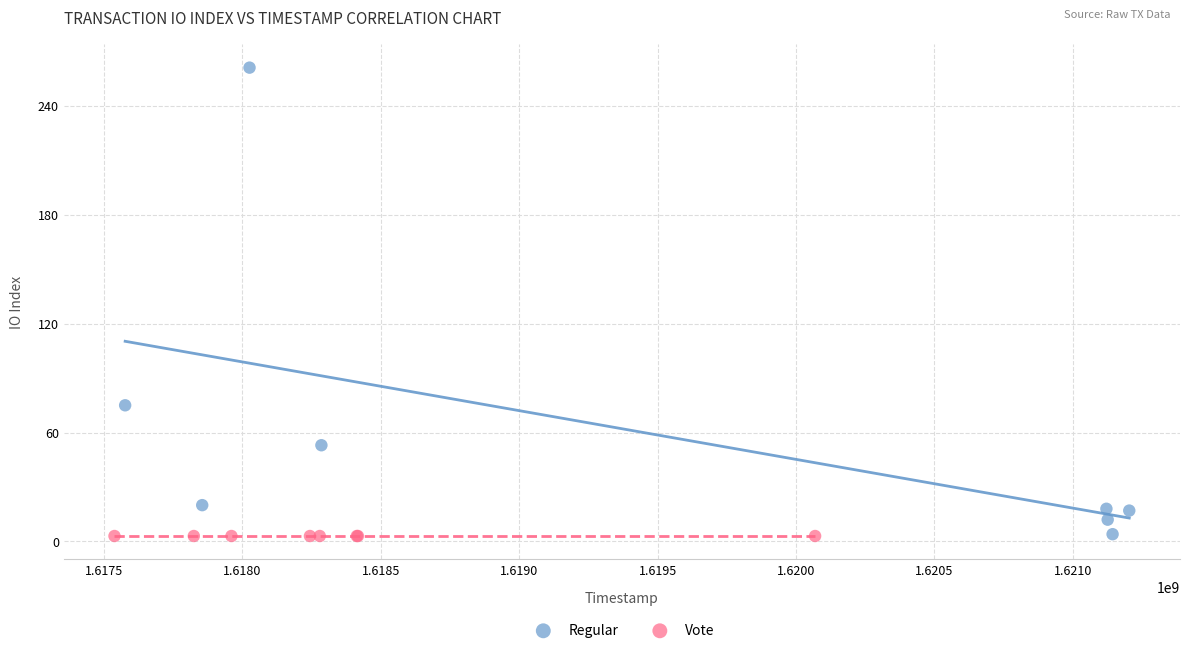

Which series reaches the maximum Y coordinate?

Regular